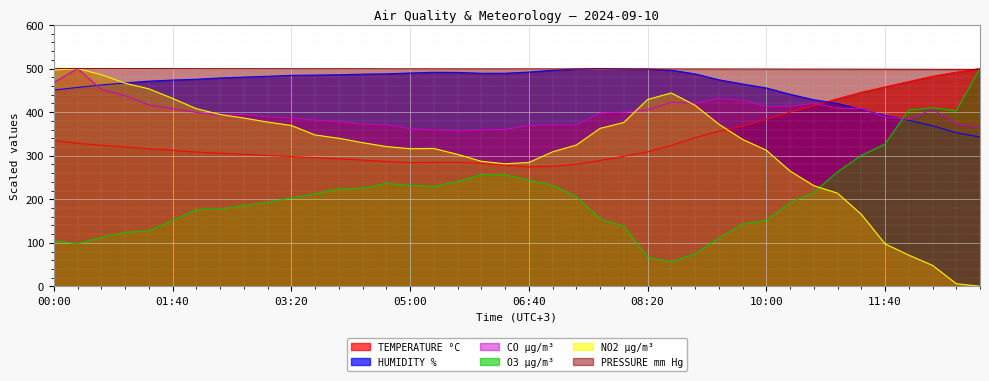

Which series has the widest spread of values?

NO2 µg/m³